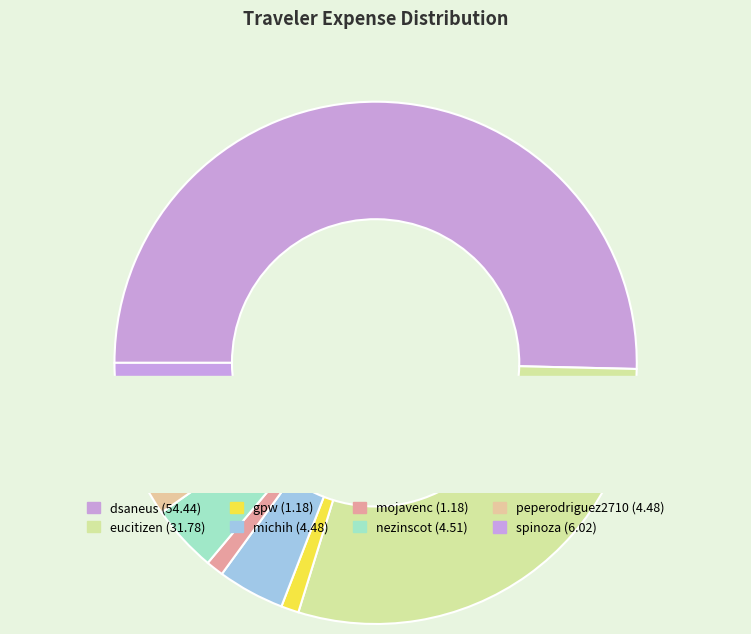

Combined, do peperodriguez2710 and dsaneus account for over 50%?

Yes